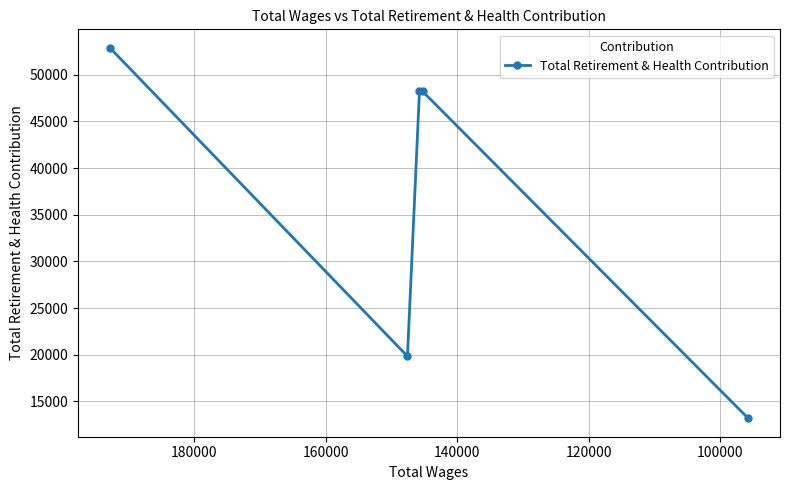

What is the average value?

36484